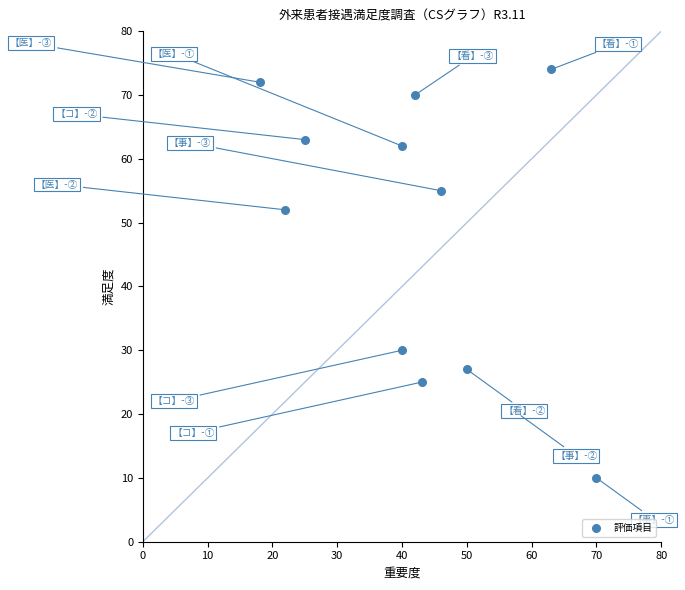

What is the average Y value?

47